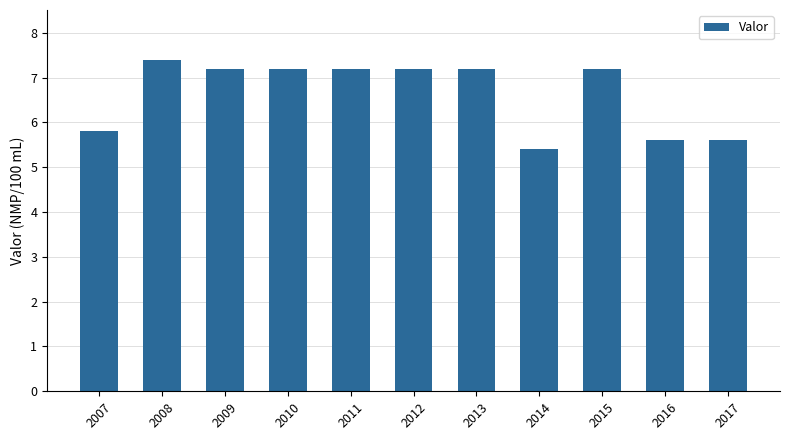

Reading left to right, extract all data points from this chart.

2007=5.8	2008=7.4	2009=7.2	2010=7.2	2011=7.2	2012=7.2	2013=7.2	2014=5.4	2015=7.2	2016=5.6	2017=5.6